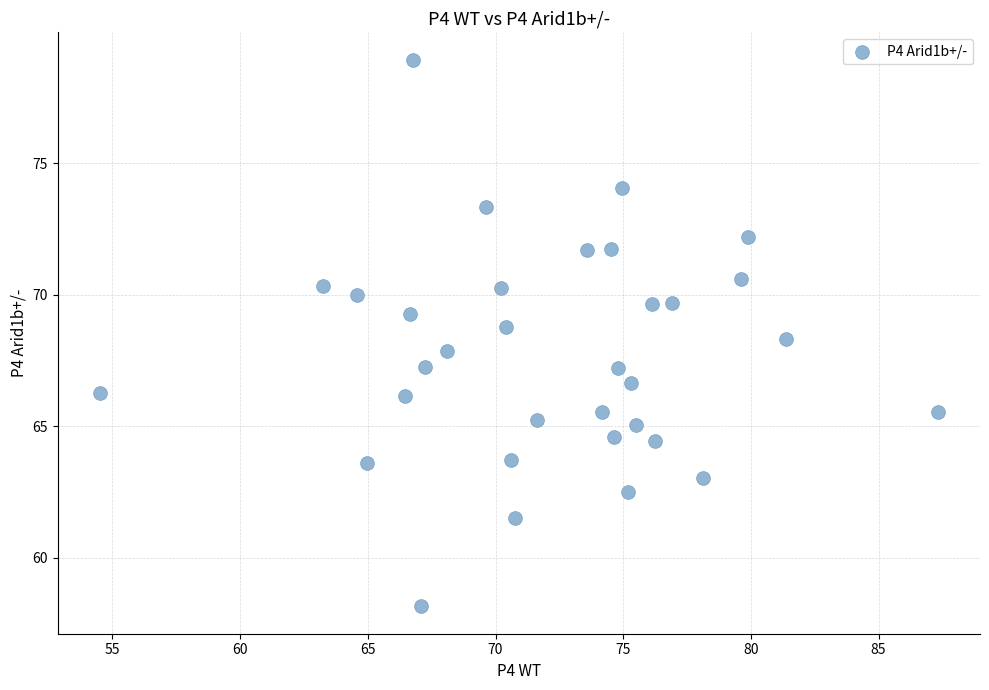

What is the range of Y values (max minus min)?

20.8